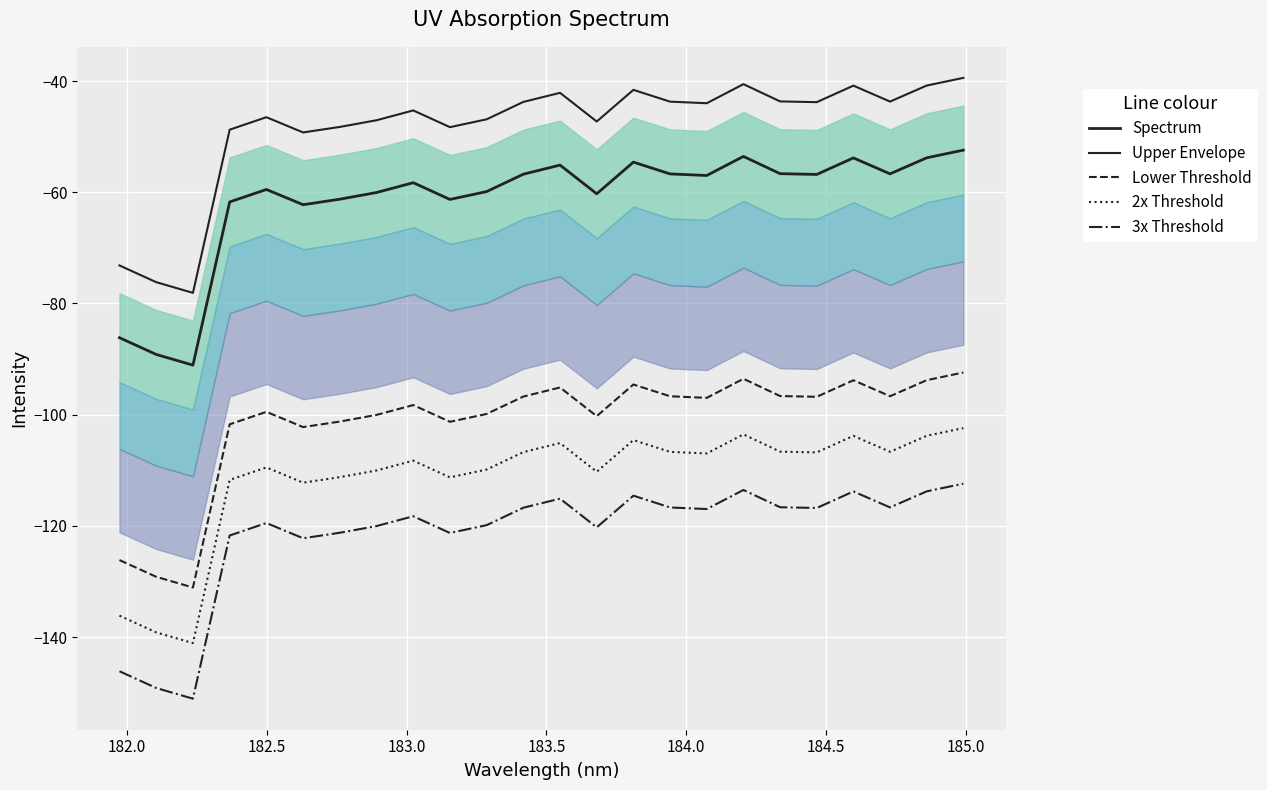

What is the average value of the Lower Threshold series?

-101.4